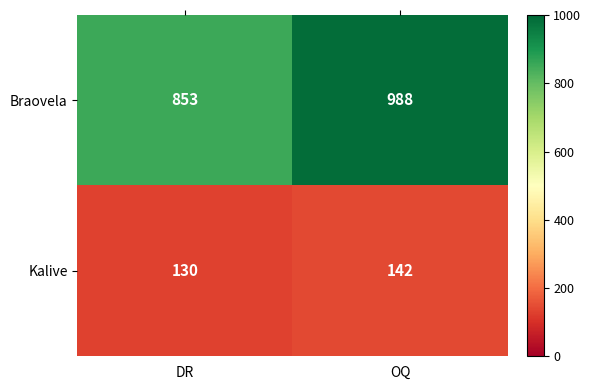

What is the sum of the Braovela values at DR and OQ?

1841